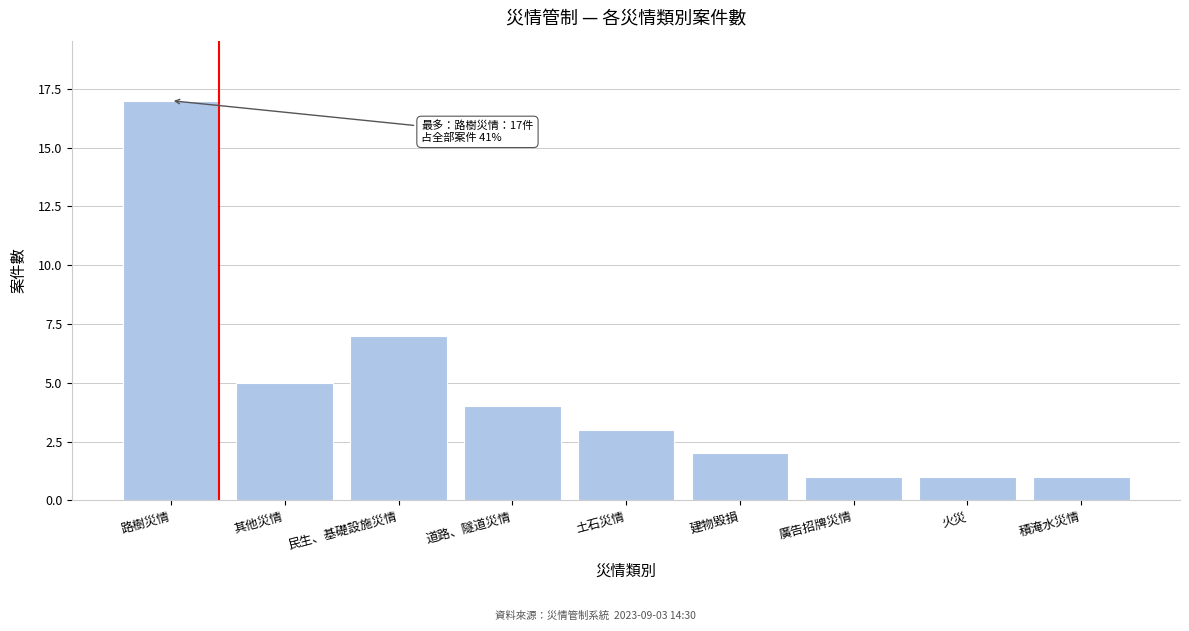

Reading left to right, transcribe all the data shown in this chart.

路樹災情=17	其他災情=5	民生、基礎設施災情=7	道路、隧道災情=4	土石災情=3	建物毀損=2	廣告招牌災情=1	火災=1	積淹水災情=1